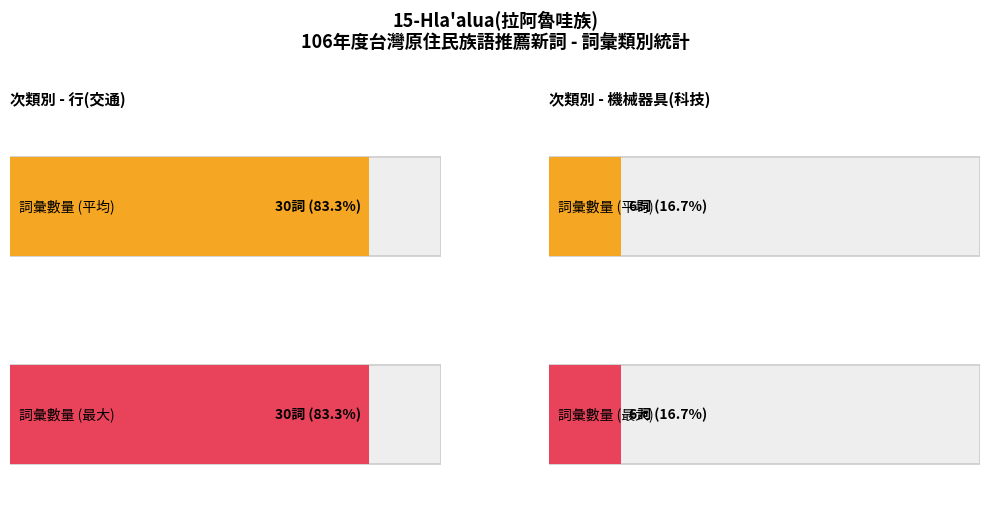

Are the bars horizontal?

Yes